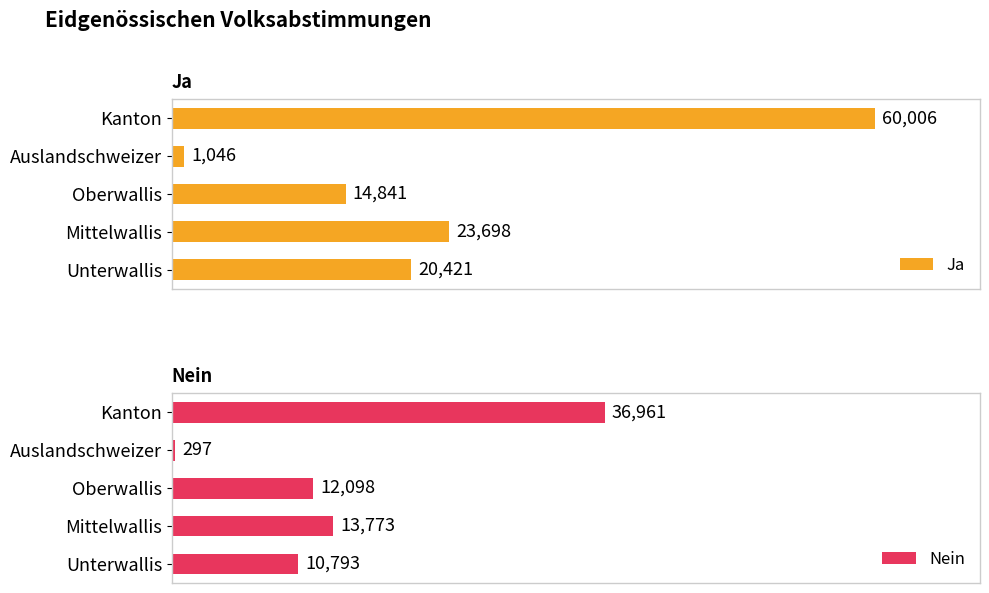

Does the chart contain stacked bars?

No